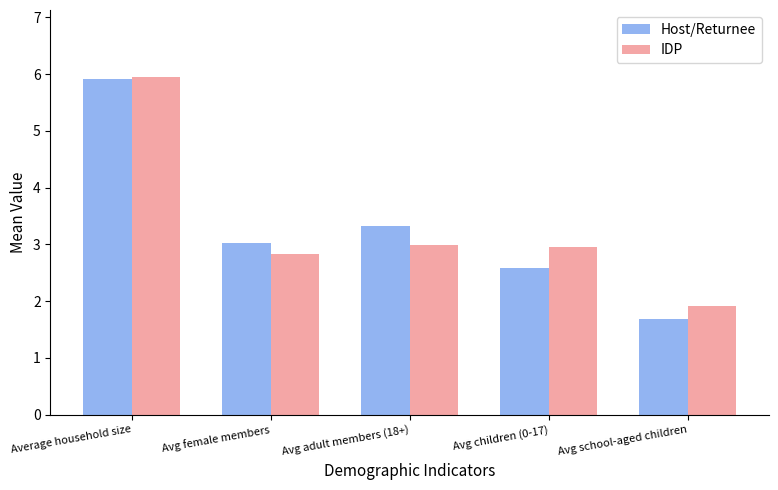

The value of IDP at Avg adult members (18+) is 3.0. True or false?

True